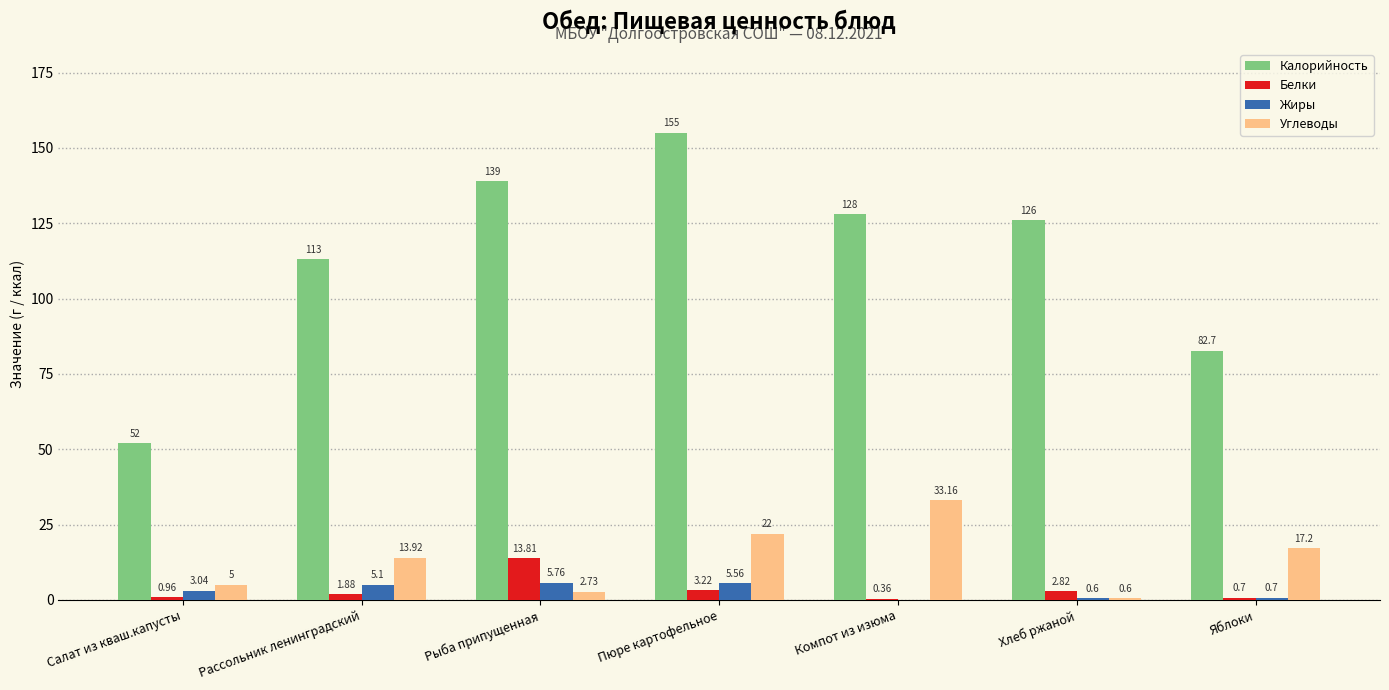

Are the bars grouped side by side (vs. stacked)?

Yes